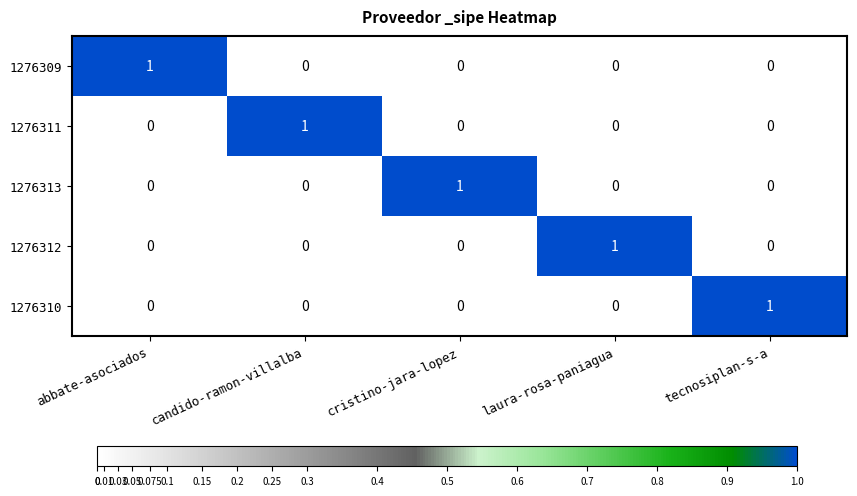

Count the 1276309 values in the range 0 to 1.

5